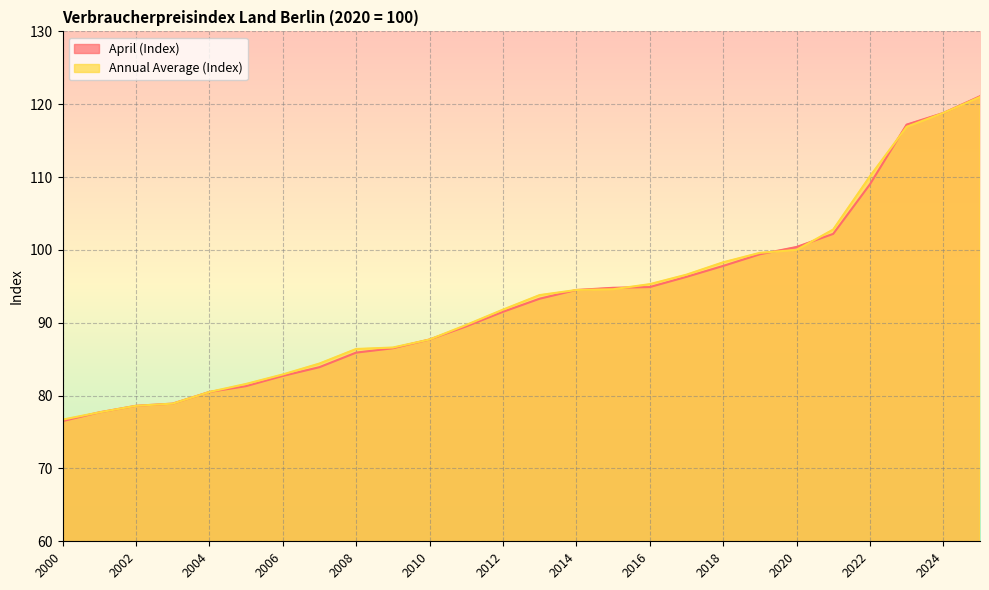

How many values in the Annual Average (Index) series are below 93?

13